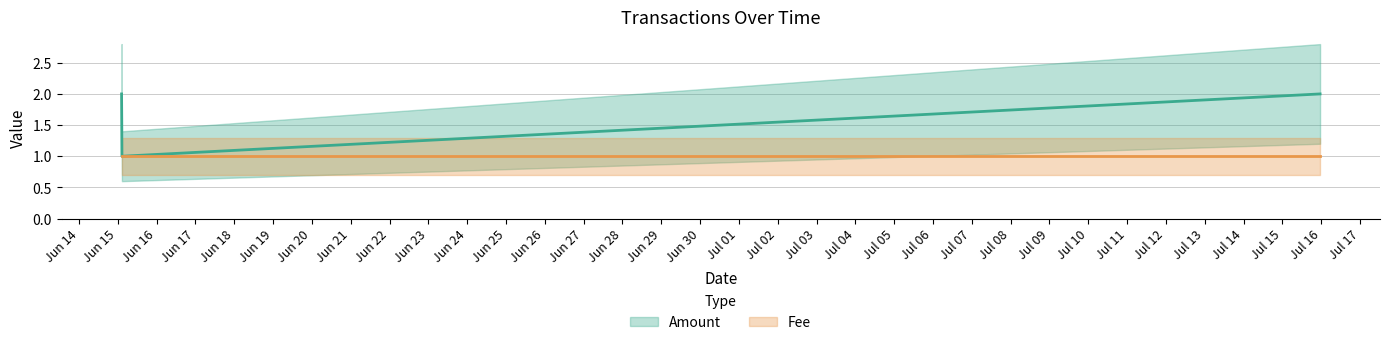

Between 2017-06-15 02:32:16 and 2017-06-15 02:19:05, which is larger?

2017-06-15 02:19:05